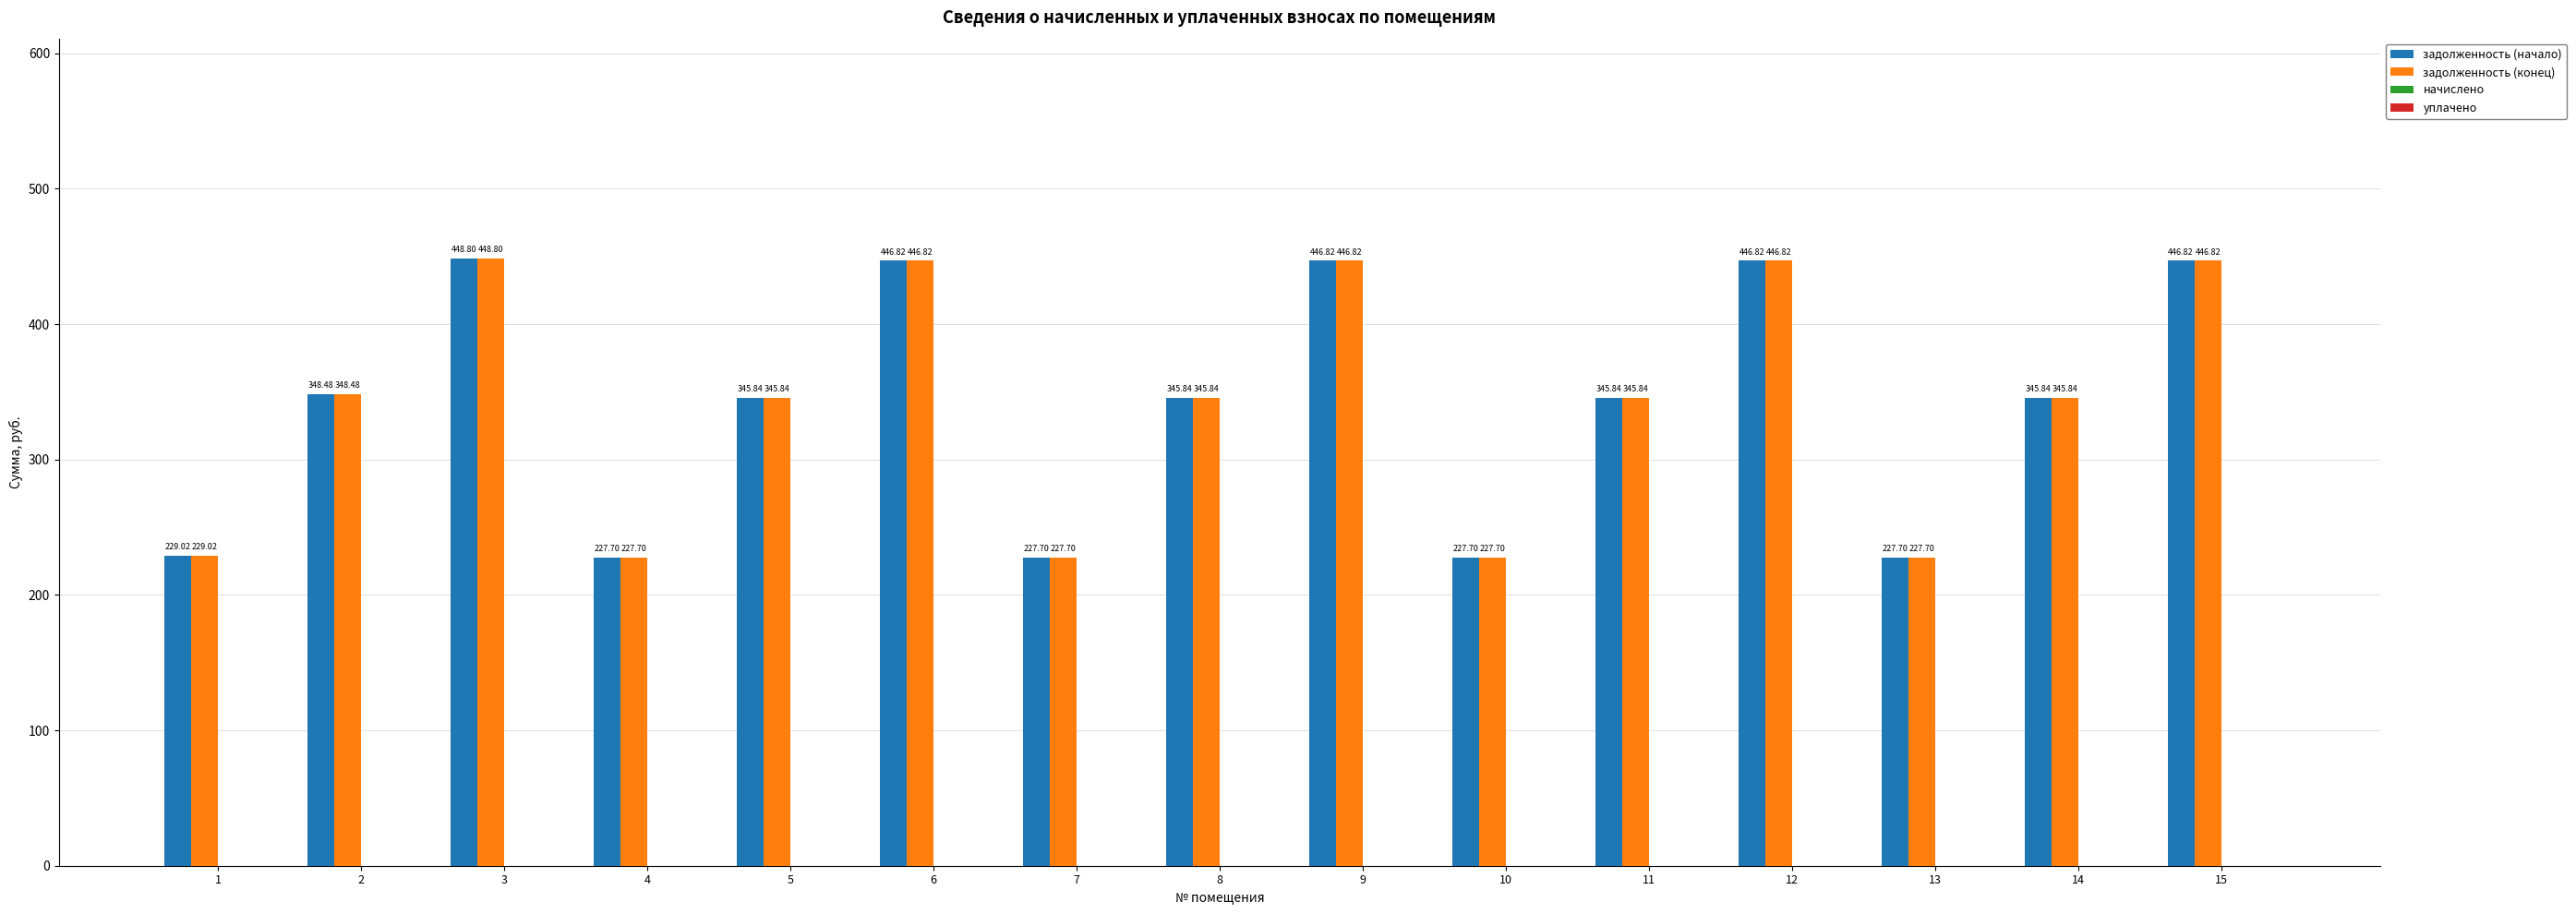

Does the chart contain any negative values?

No